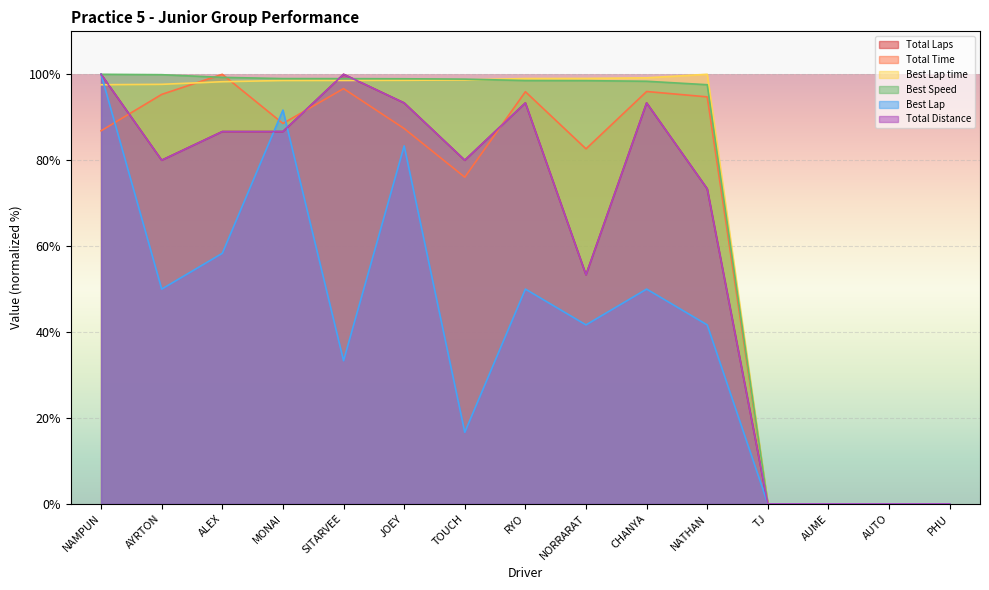

True or false: Best Lap time and Total Time intersect in this chart.

True